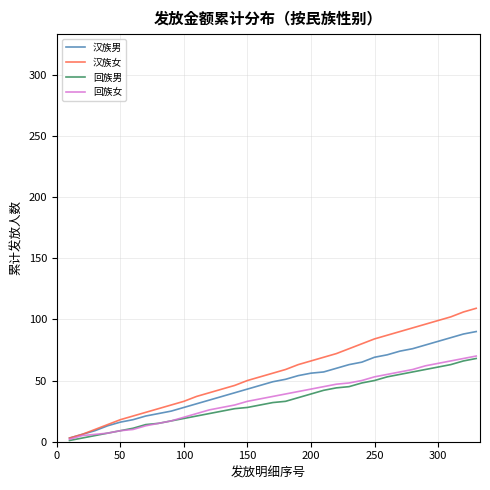

Is this an area chart (filled region under the line)?

No